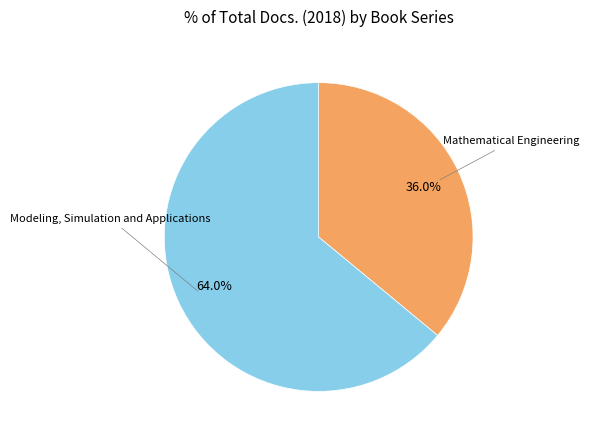

Is there any slice that represents more than half of the pie?

Yes